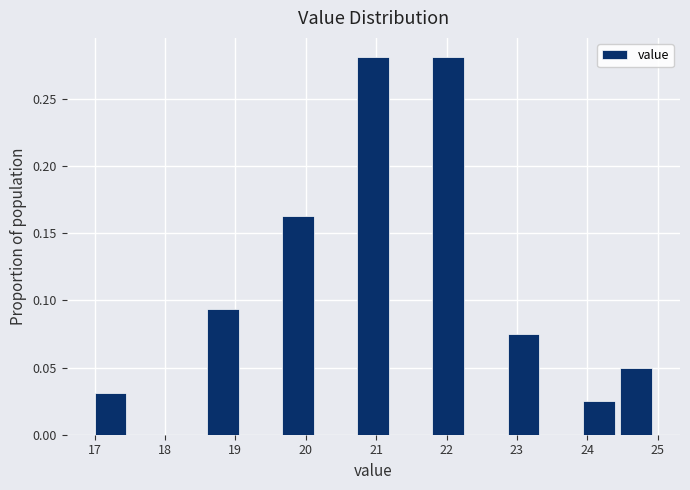

Reading left to right, list every bar in this chart as the range it spans on the x-axis followed by its height. Neither the bar edges nor the heights are printed on the chart, so give them approximately, as read against the axes.

17.0 to 17.5: 0.030
17.5 to 18.1: 0
18.1 to 18.6: 0
18.6 to 19.1: 0.095
19.1 to 19.7: 0
19.7 to 20.2: 0.165
20.2 to 20.7: 0
20.7 to 21.3: 0.280
21.3 to 21.8: 0
21.8 to 22.3: 0.280
22.3 to 22.9: 0
22.9 to 23.4: 0.075
23.4 to 23.9: 0
23.9 to 24.5: 0.025
24.5 to 25.0: 0.050